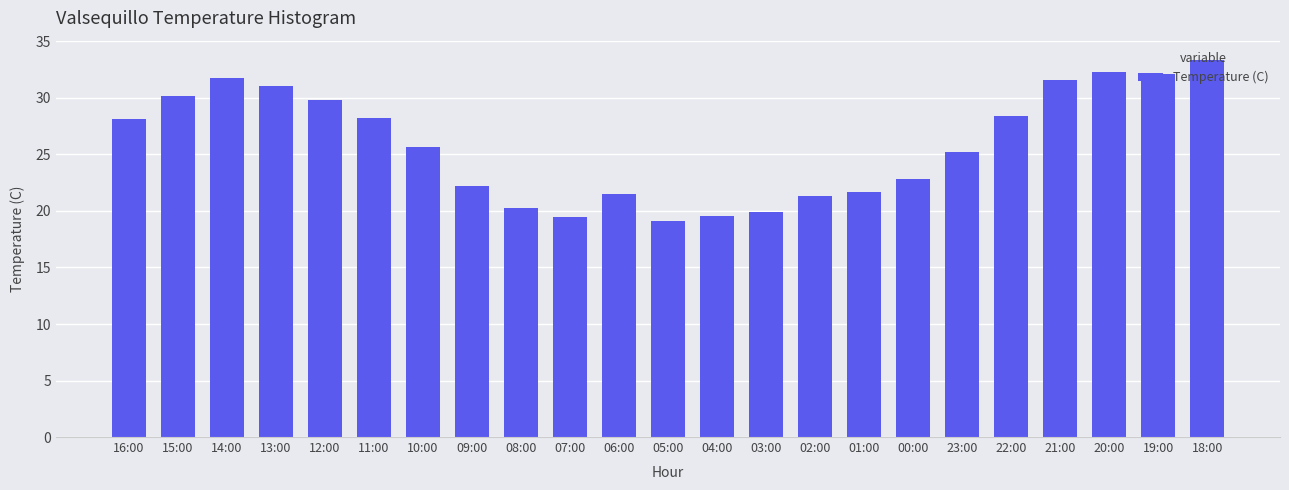

What is the label of the 13th bar from the right?

06:00